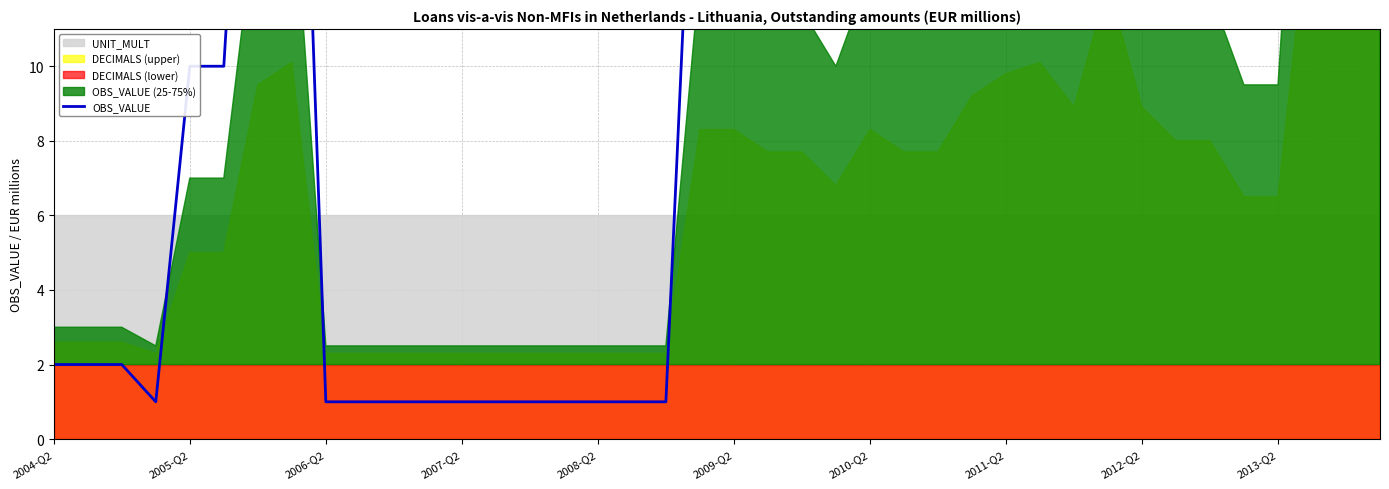

What position from the left is 2005-Q2?

2